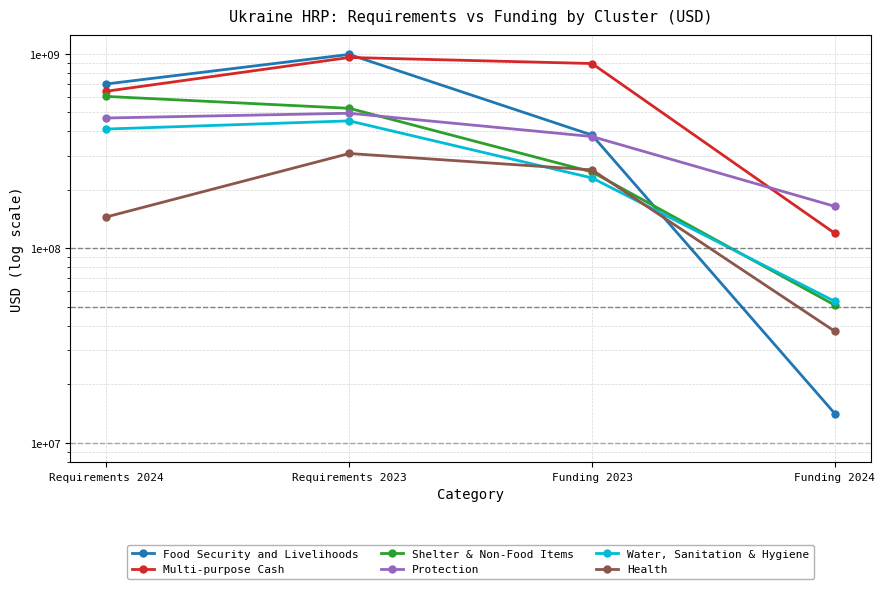

Is the value of Food Security and Livelihoods at Requirements 2023 greater than the value of Multi-purpose Cash at Funding 2024?

Yes